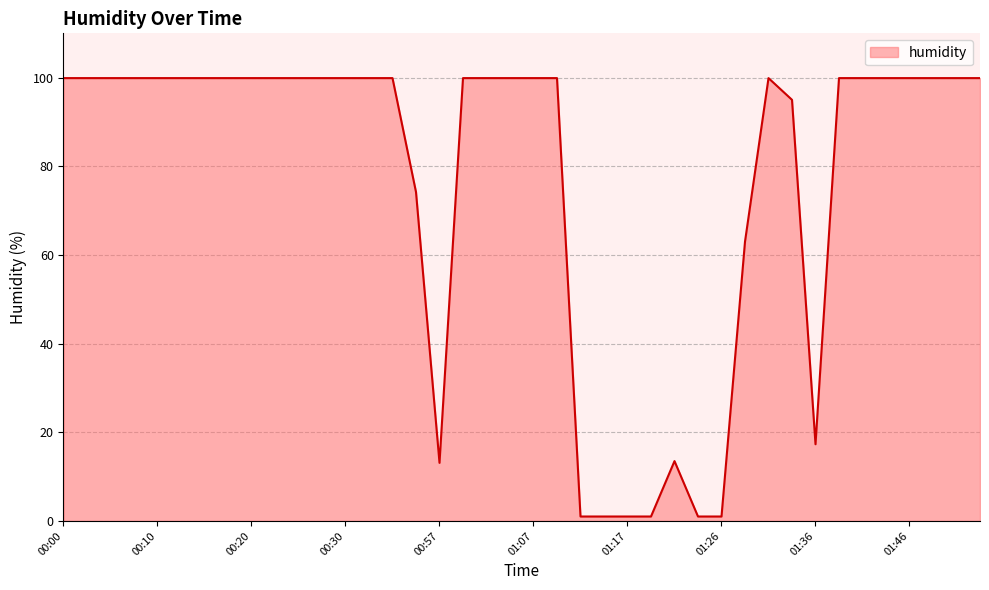

What is the difference between the maximum and minimum values?

98.9